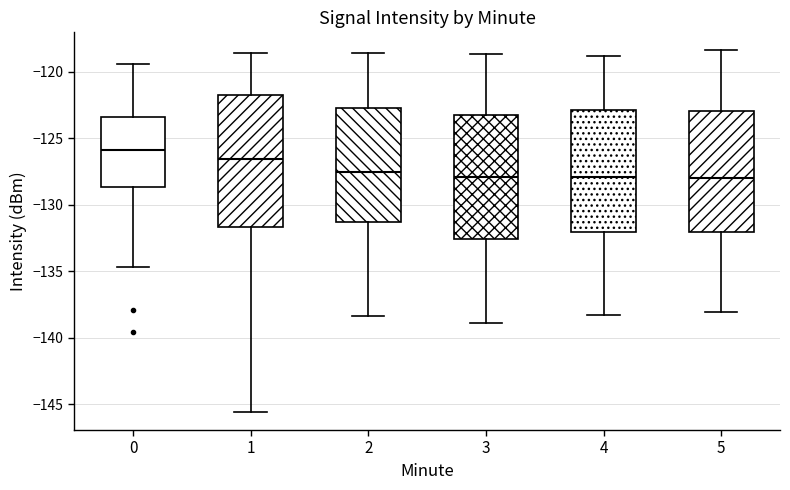

Reading left to right, transcribe this box plot: for each box, give where its median line is, the range the box spans, and where its two whiskers end, as read against the y-axis. The values are not printed on the chart, so give them approximately, as read against the axis.

0: median -126.0, box -128.5 to -123.5, whiskers -134.5 to -119.5
1: median -126.5, box -131.5 to -121.5, whiskers -145.5 to -118.5
2: median -127.5, box -131.5 to -122.5, whiskers -138.5 to -118.5
3: median -128.0, box -132.5 to -123.5, whiskers -139.0 to -118.5
4: median -128.0, box -132.0 to -123.0, whiskers -138.5 to -119.0
5: median -128.0, box -132.0 to -123.0, whiskers -138.0 to -118.5